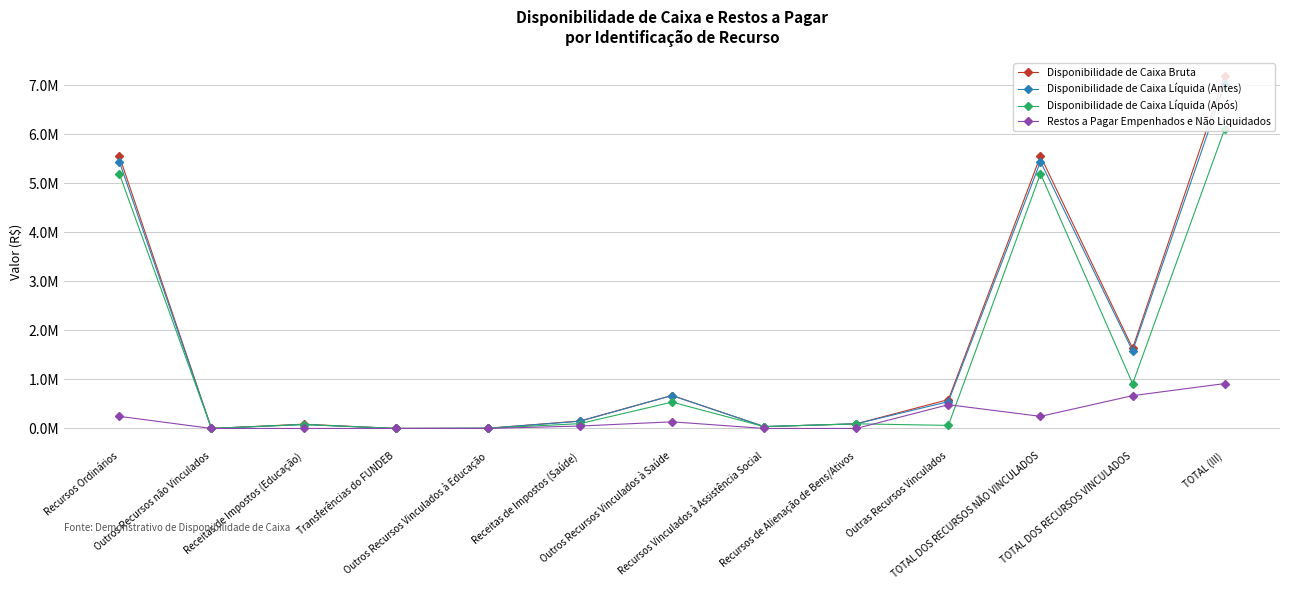

Does the chart have visible grid lines?

Yes